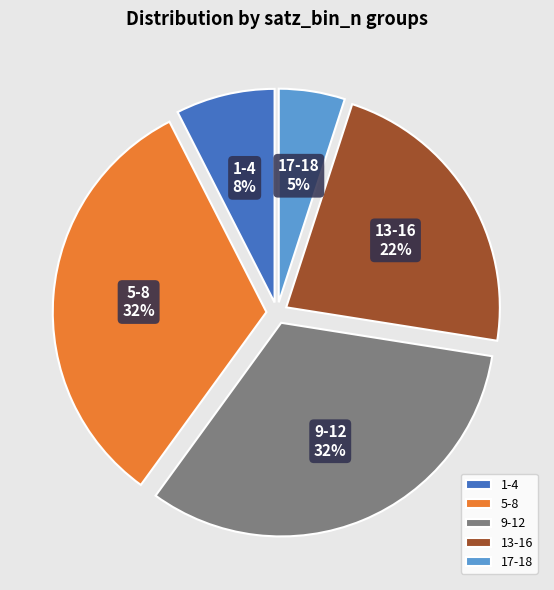

To the nearest percent, what is the average slice percentage?

20%